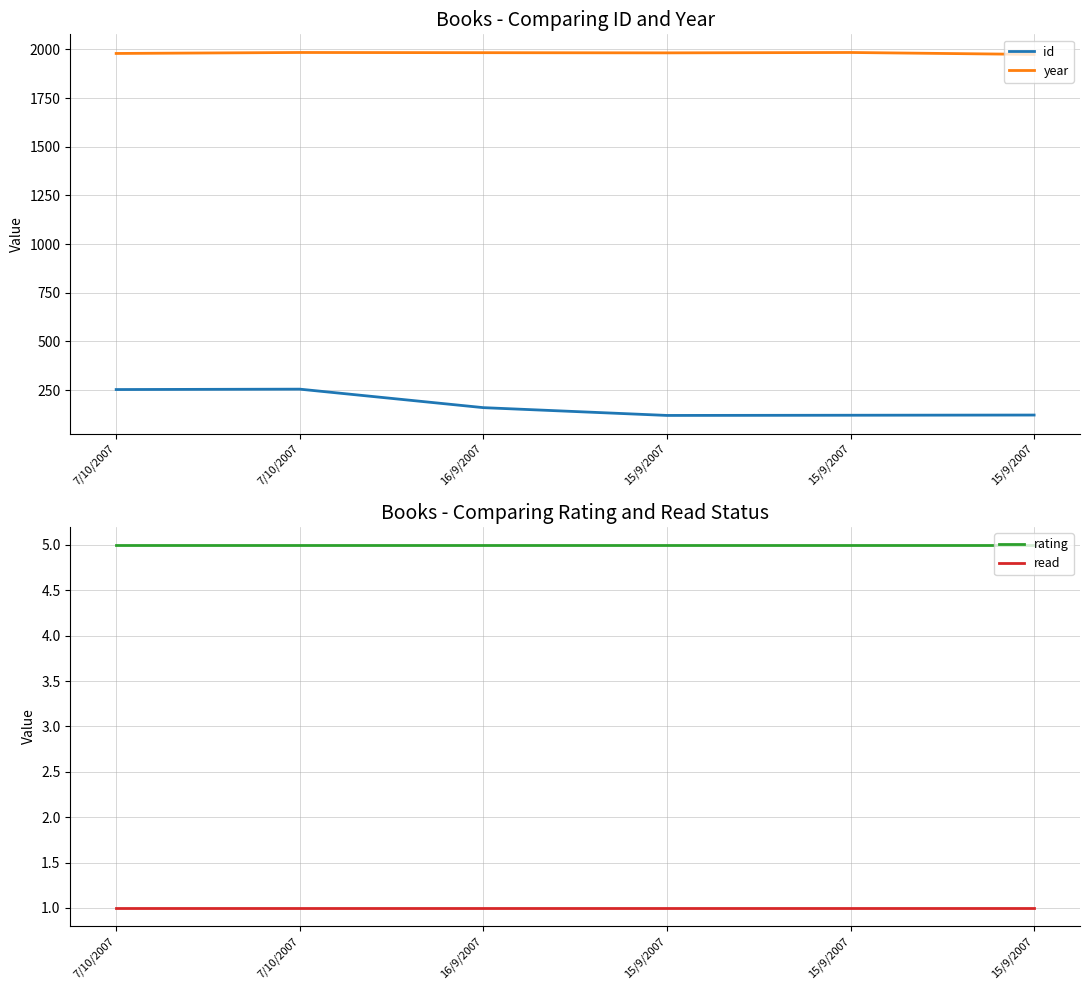

The year series shows 3305 at 16/9/2007. True or false?

False